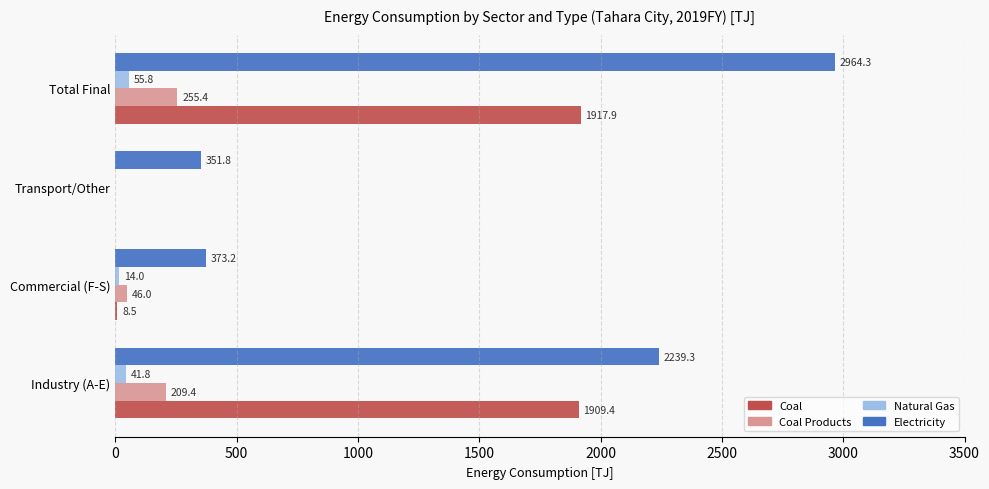

Which series has the largest total across all categories?

Electricity